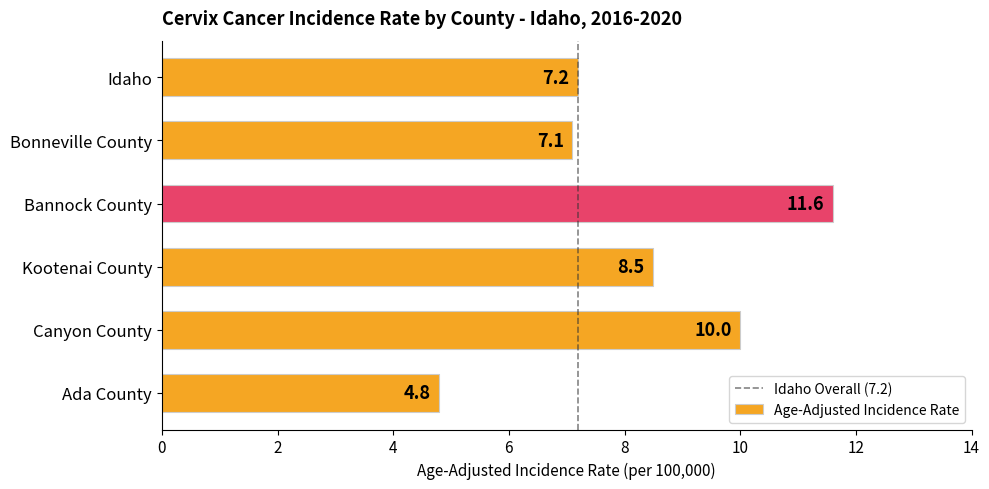

Which label corresponds to the largest value in the chart?

Bannock County